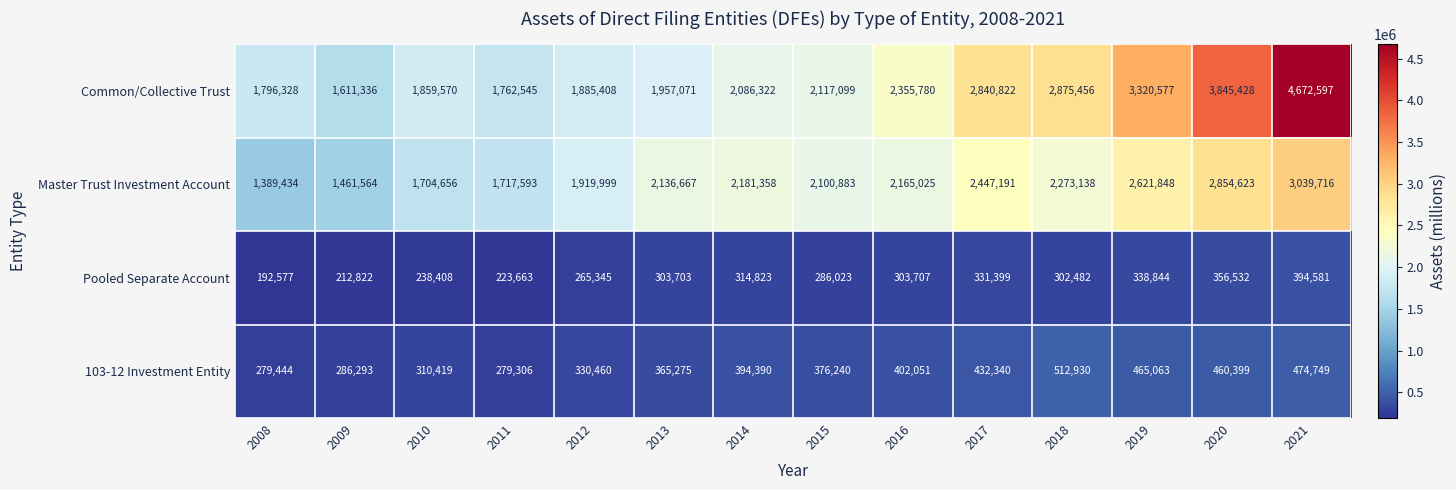

Count the number of categories in the chart.

14